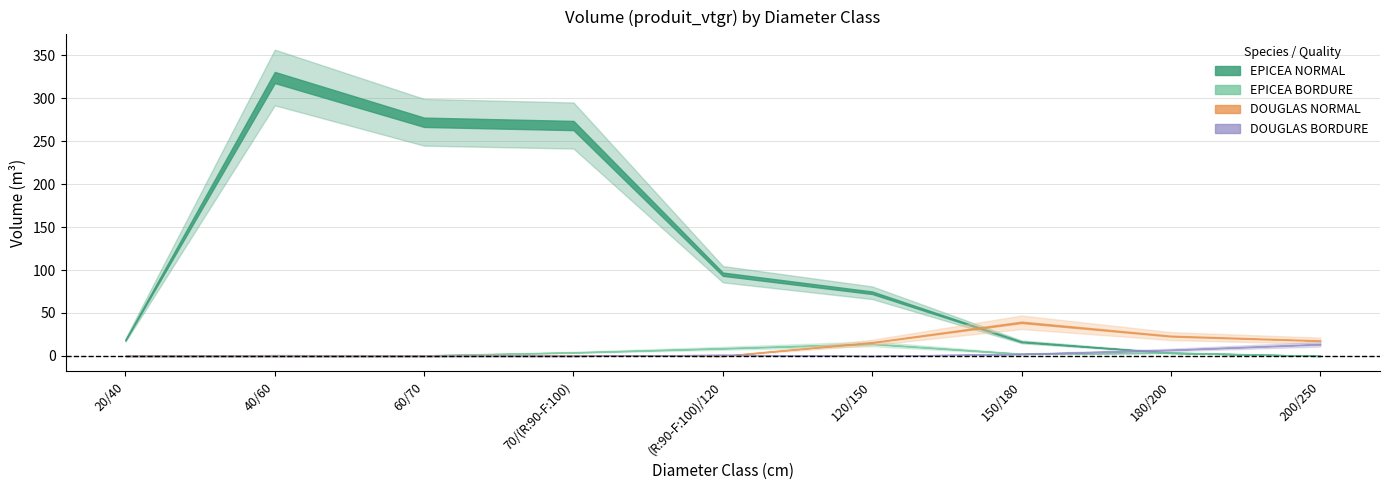

What position from the left is 200/250?

9